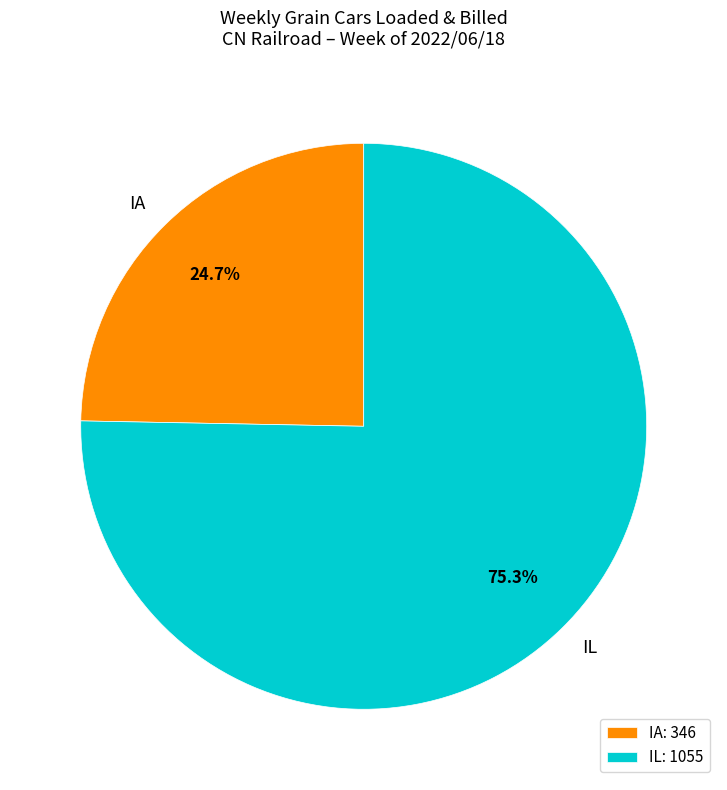

Combined, do IL: 1055 and IA: 346 account for over 50%?

Yes